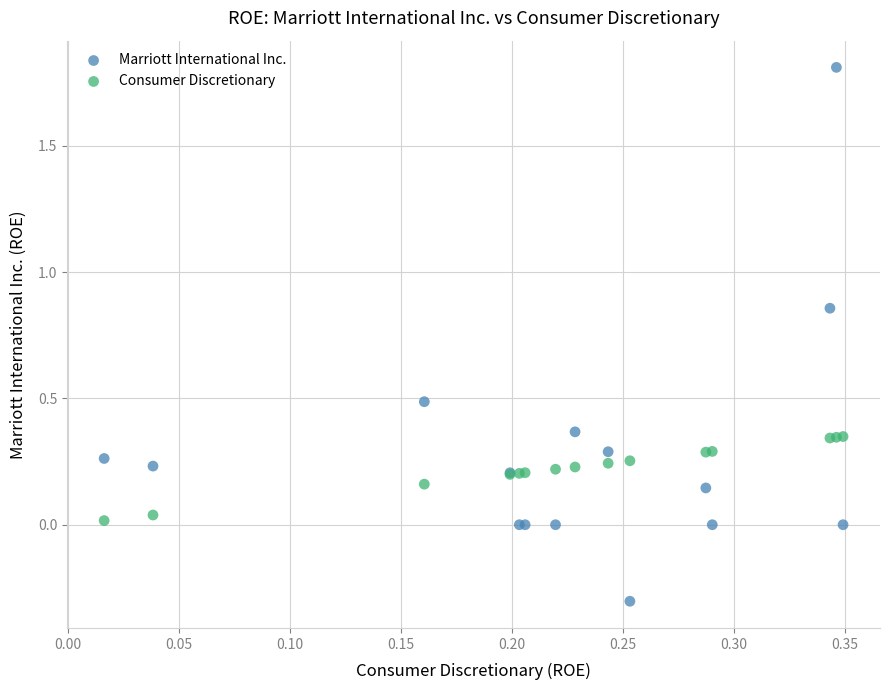

What are all the series names shown in the legend?

Marriott International Inc., Consumer Discretionary